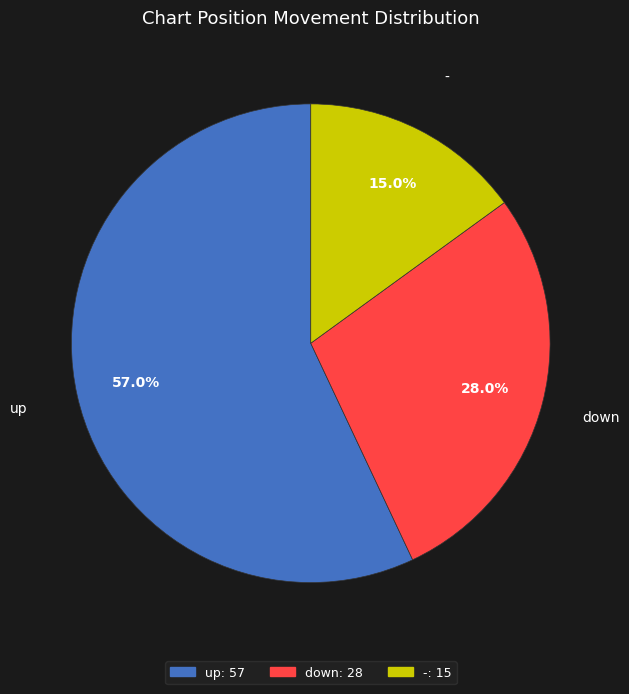

Rank the categories by value from lowest to highest.

-, down, up